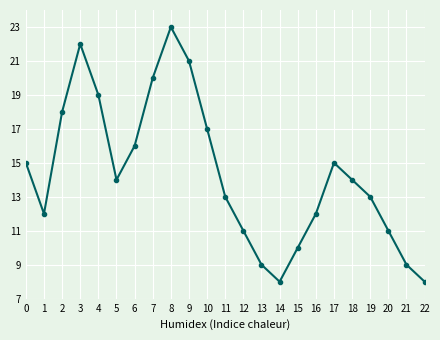

What is the difference between the values at 22 and 0?

7